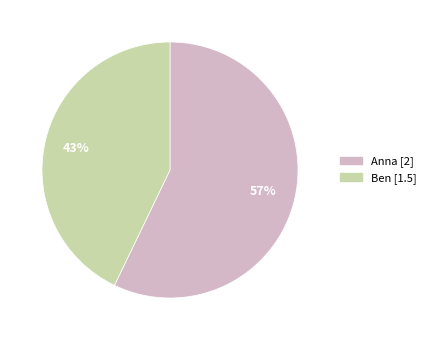

To the nearest percent, what is the average slice percentage?

50%